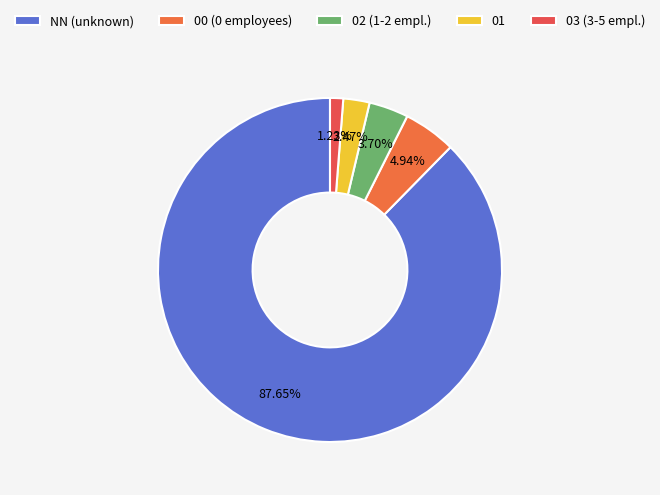

Rank the categories by value from highest to lowest.

NN, 00, 02, 01, 03